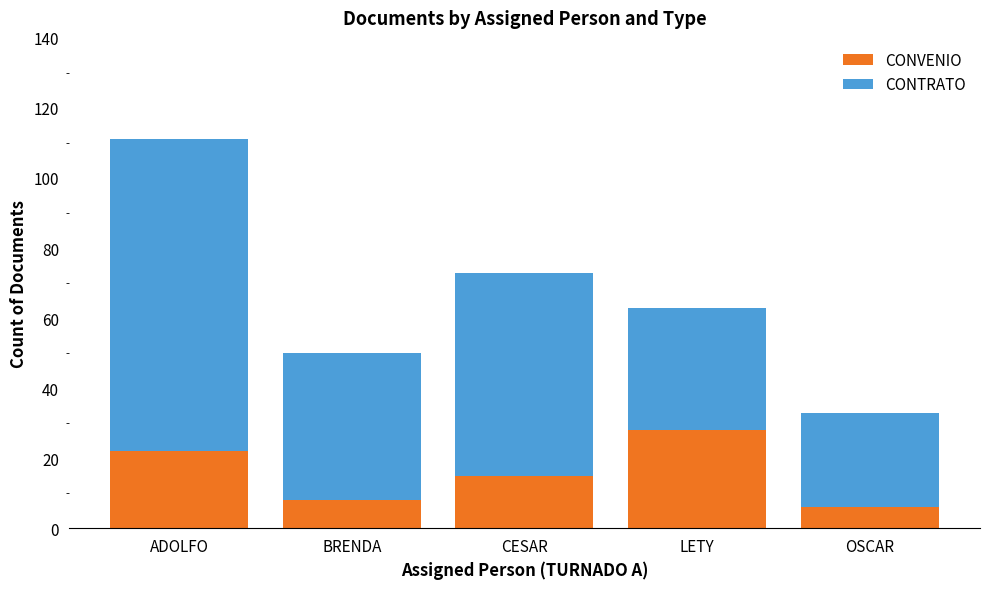

At which label does CONVENIO reach its peak?

LETY